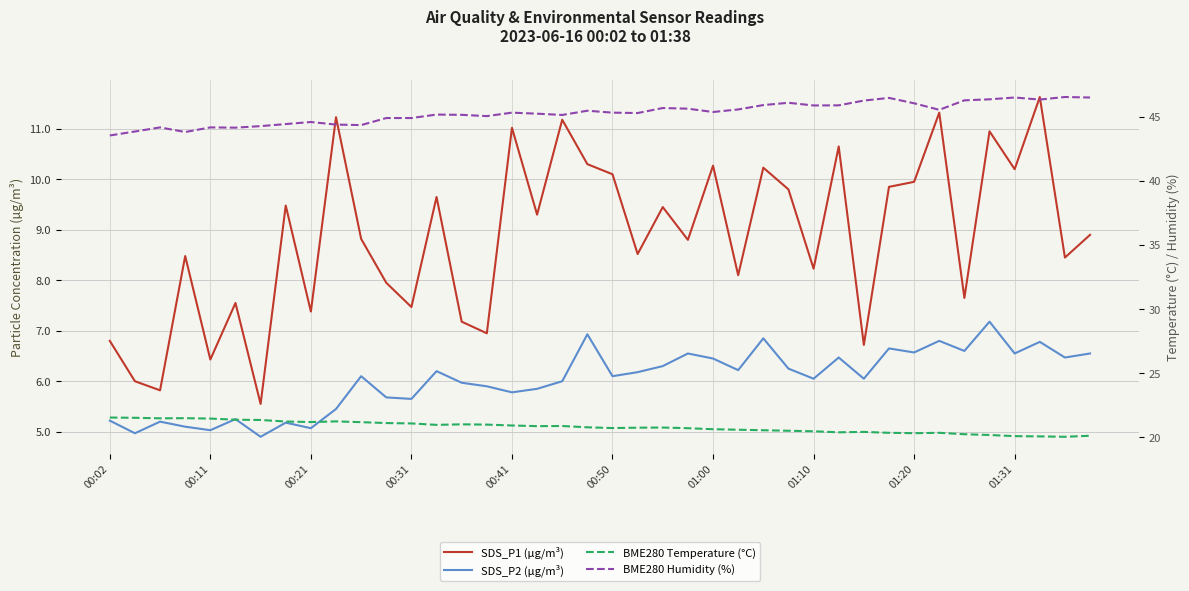

How many lines are shown in the chart?

4